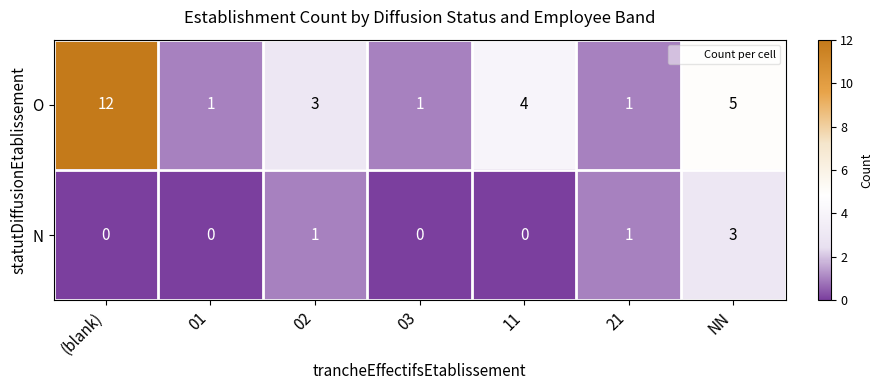

Reading left to right, transcribe all the data shown in this chart.

O: (blank)=12	01=1	02=3	03=1	11=4	21=1	NN=5
N: (blank)=0	01=0	02=1	03=0	11=0	21=1	NN=3